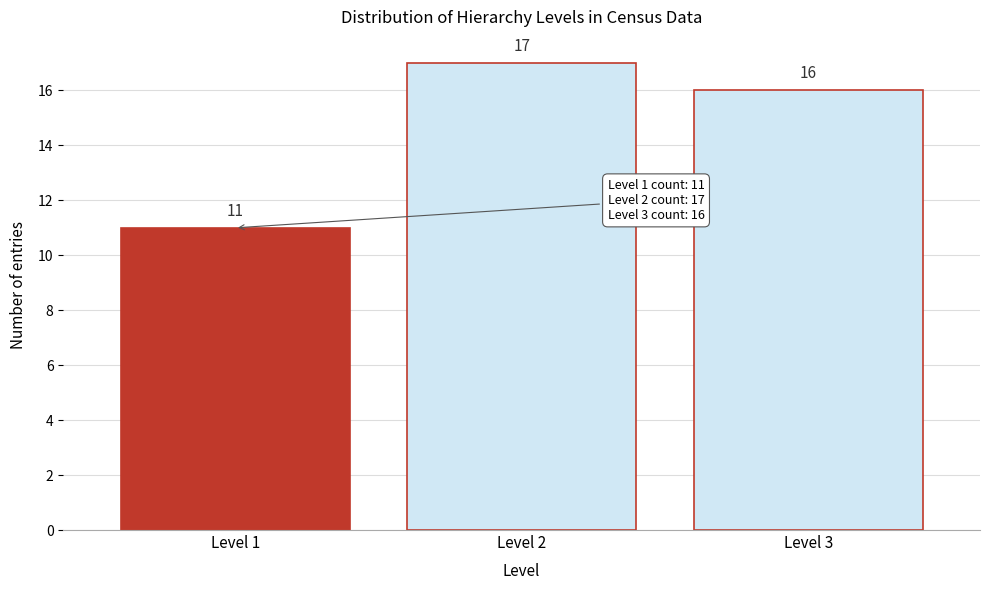

Reading left to right, extract all data points from this chart.

Level 1=11	Level 2=17	Level 3=16